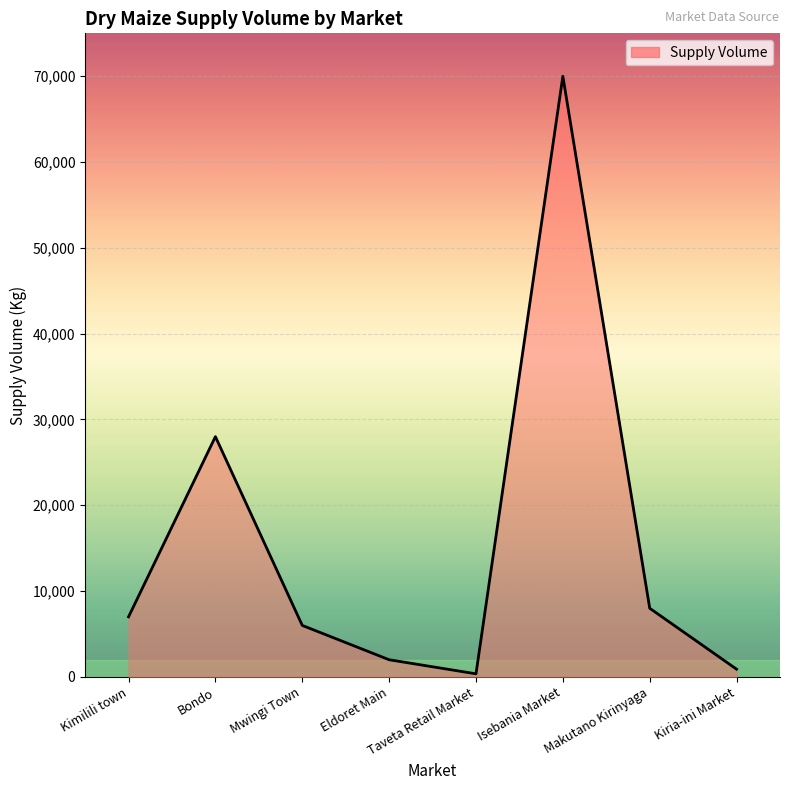

Read the value at Taveta Retail Market.

360